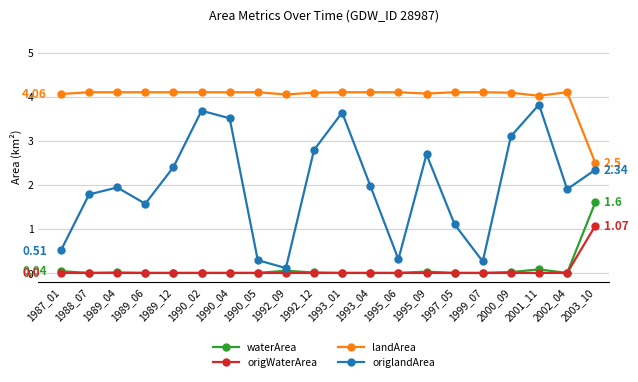

Which series has the largest total across all categories?

landArea